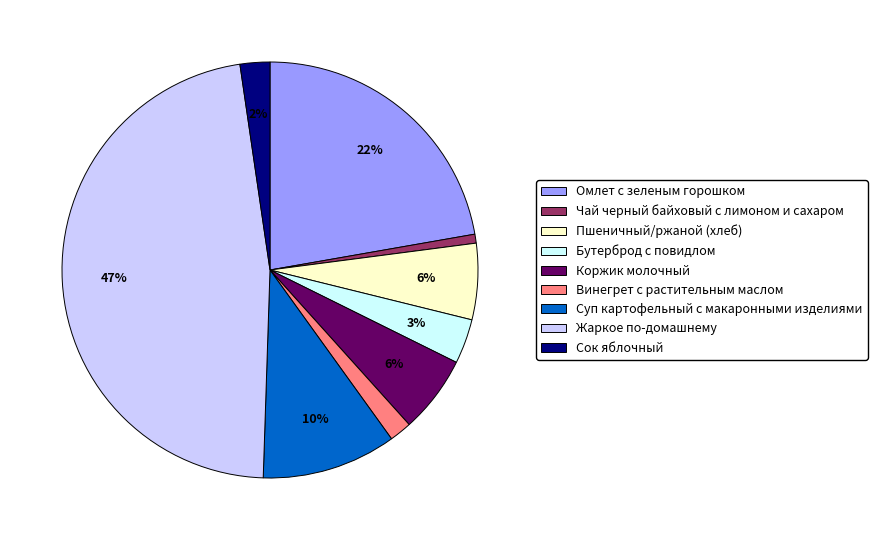

Which category has the smallest portion of the pie?

Чай черный байховый с лимоном и сахаром